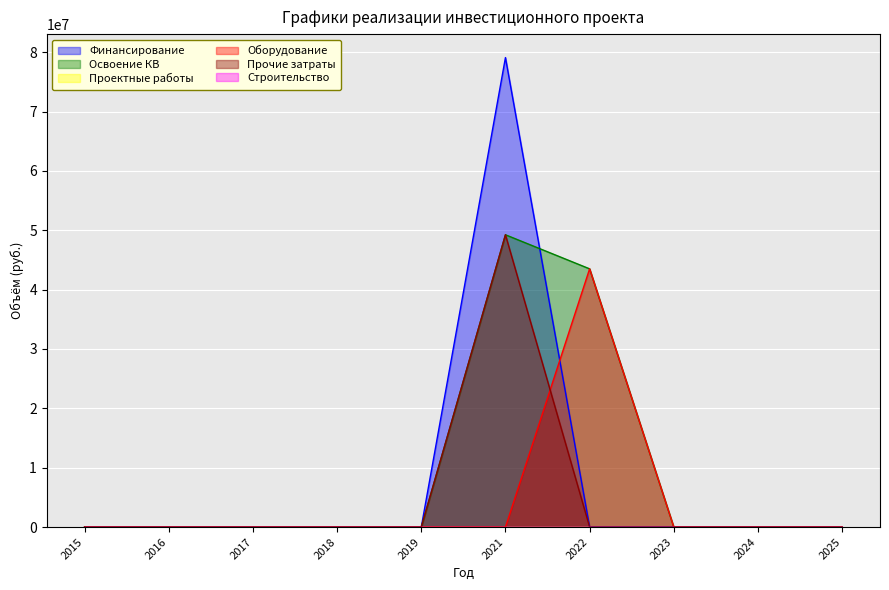

True or false: Финансирование and Прочие затраты cross at least once.

False